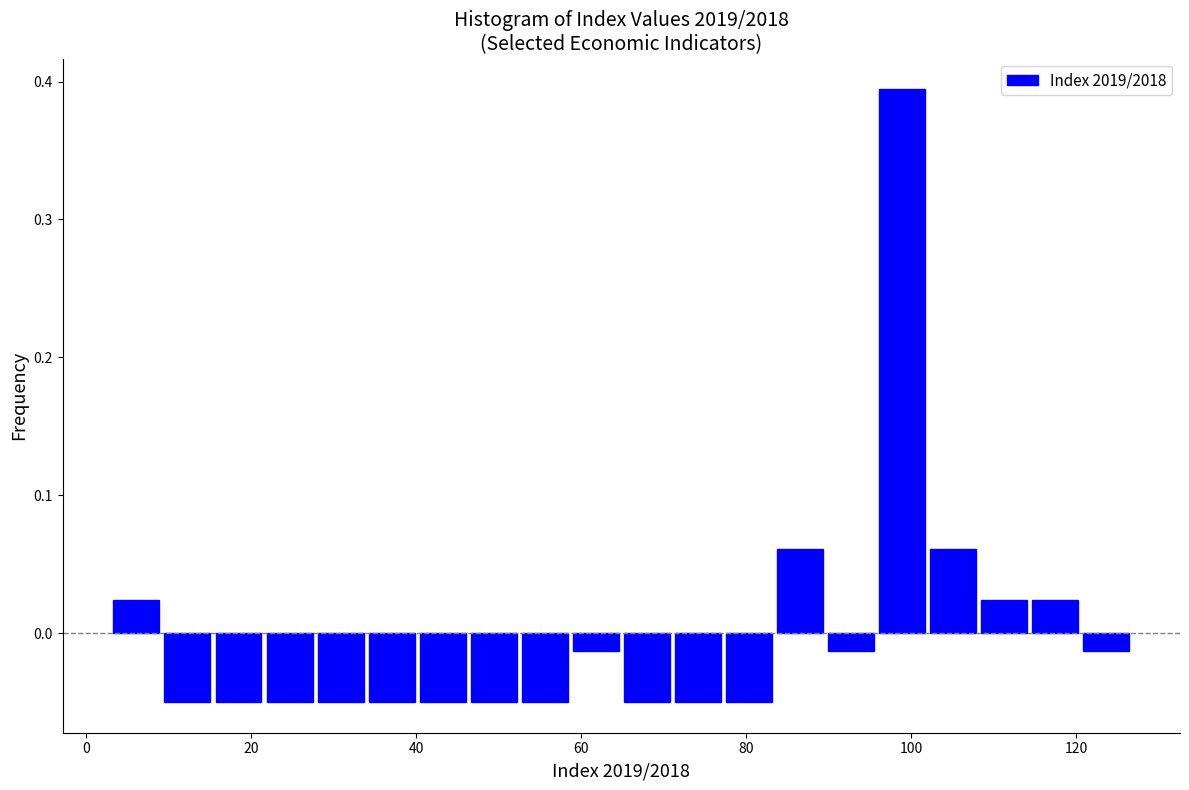

Around what value on the x-axis is the tallest bar? Give the approximate position of its centre, as read against the axis.

98